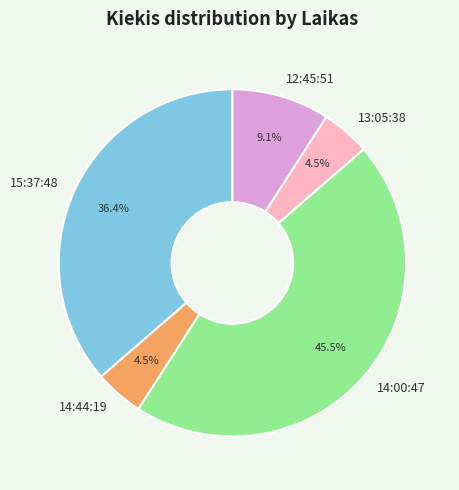

Count the number of slices in the pie.

5